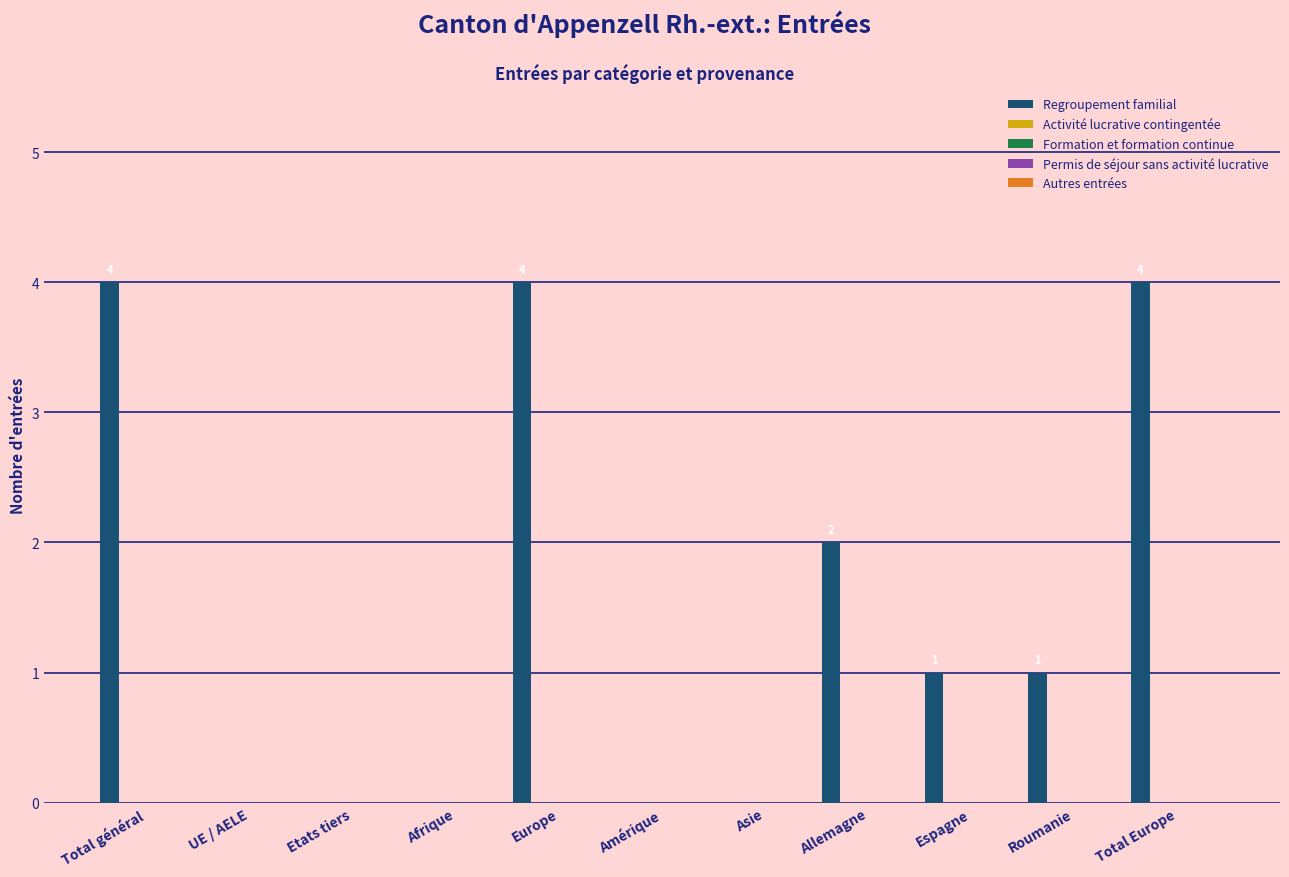

What is the greatest value displayed?

4